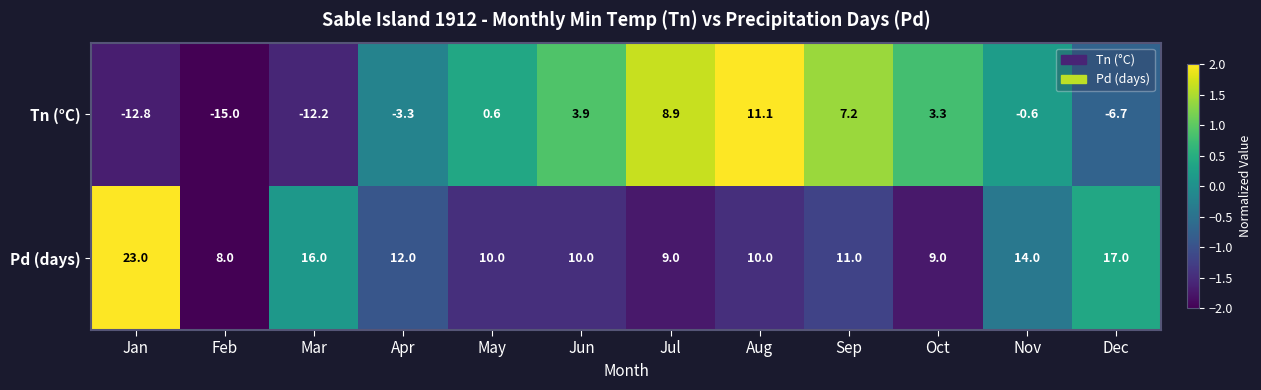

What is the average value of the Pd (days) series?

12.4